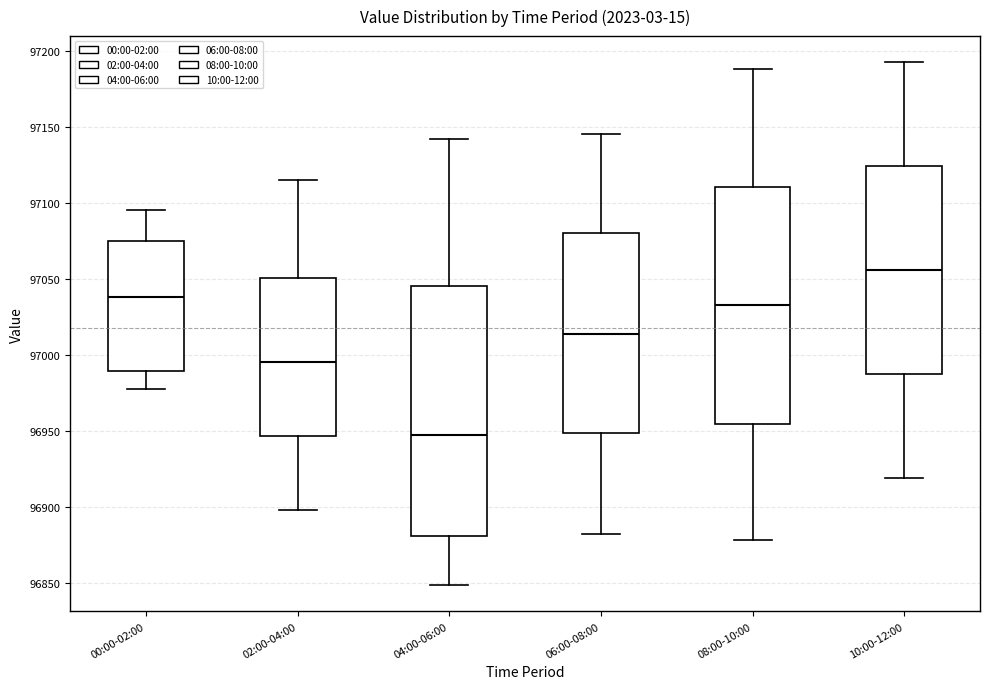

Where is the upper edge of the box for 10:00-12:00 on the y-axis? The values are not printed on the chart, so give them approximately, as read against the axis.

97125